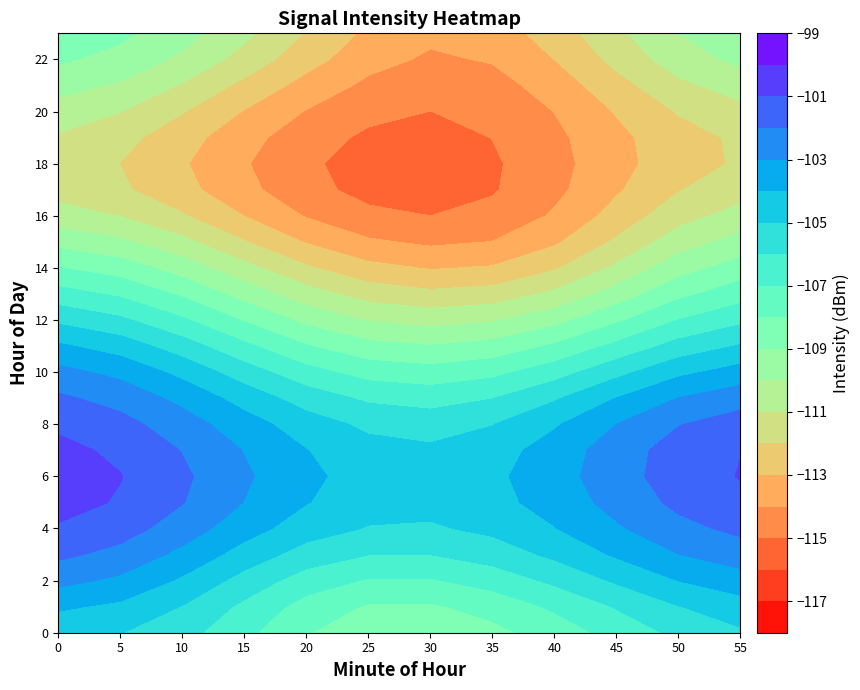

List the series in order of their overall mean, highest first.

23, 0